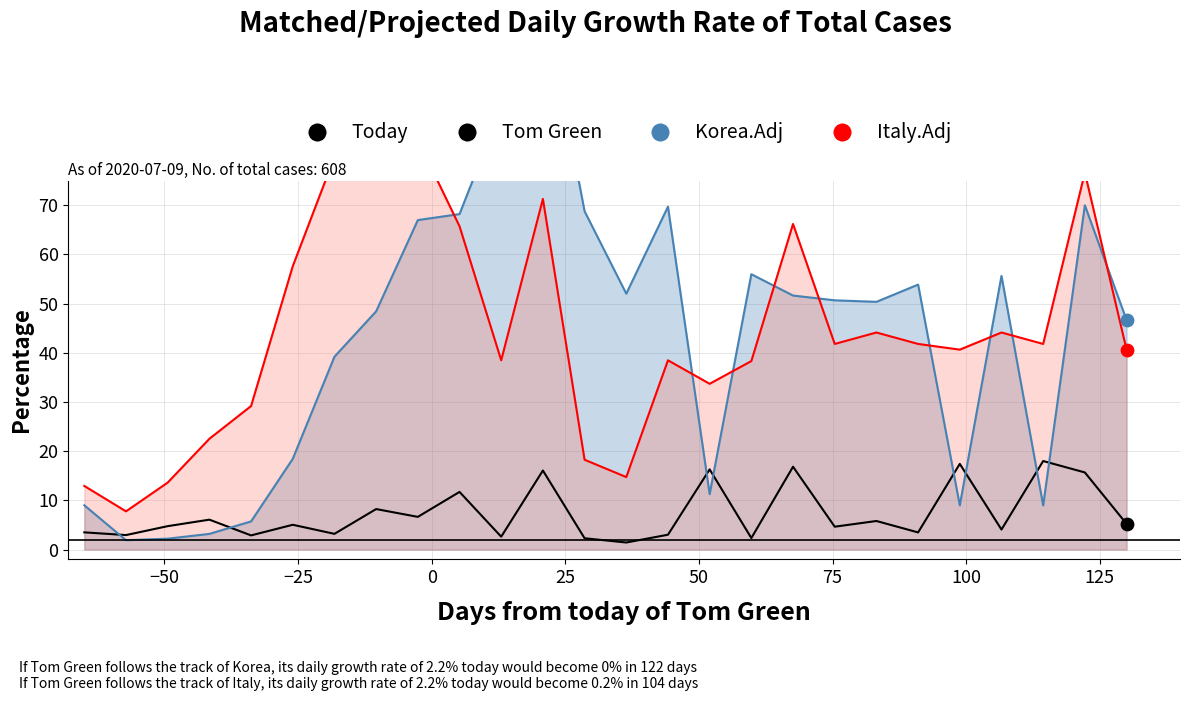

Which series reaches the minimum Y coordinate?

Tom Green